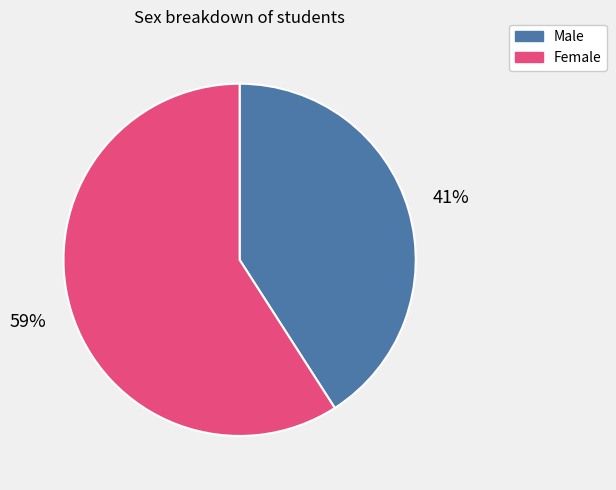

Is it true that Female is 70% of the pie?

False